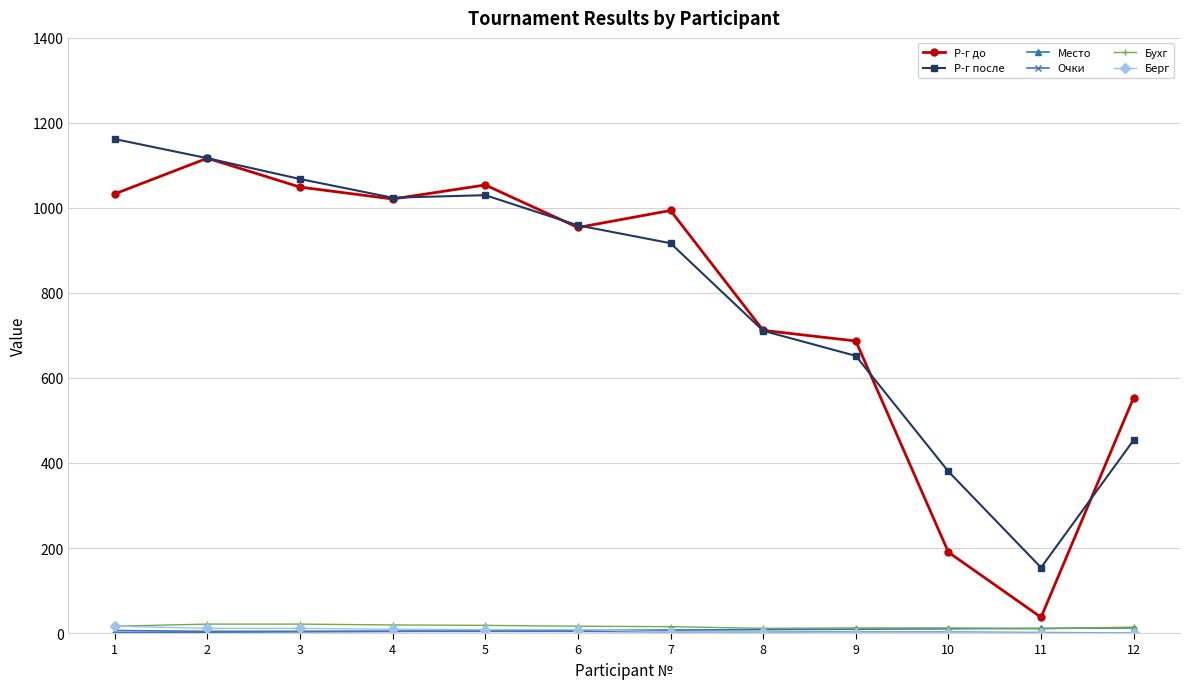

Is this an area chart (filled region under the line)?

No